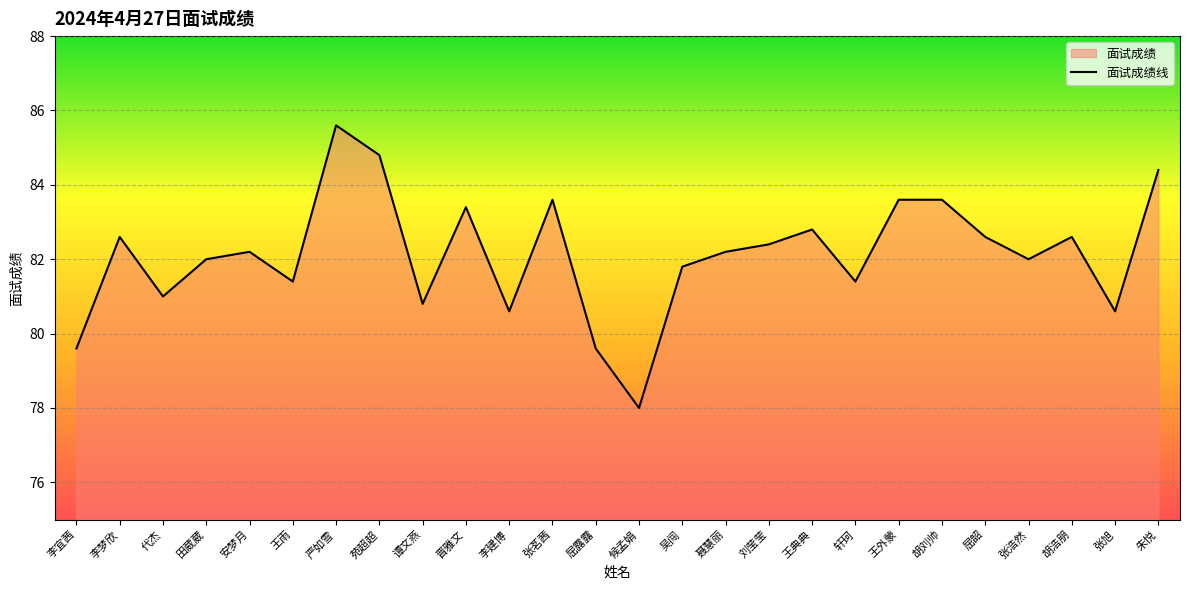

The value at 胡刘帅 is 83.6. True or false?

True